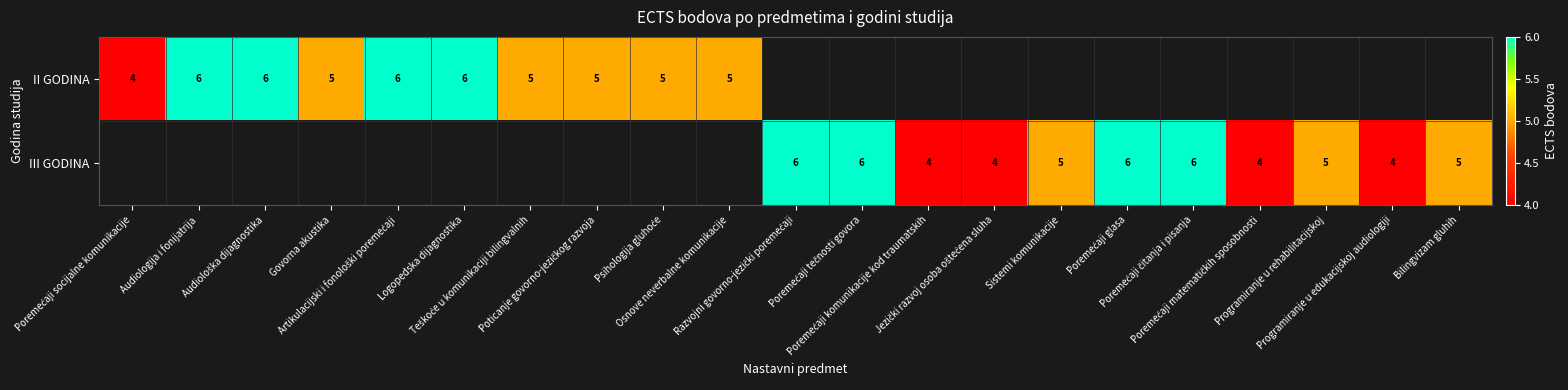

List the series in order of their peak value, lowest first.

II GODINA, III GODINA